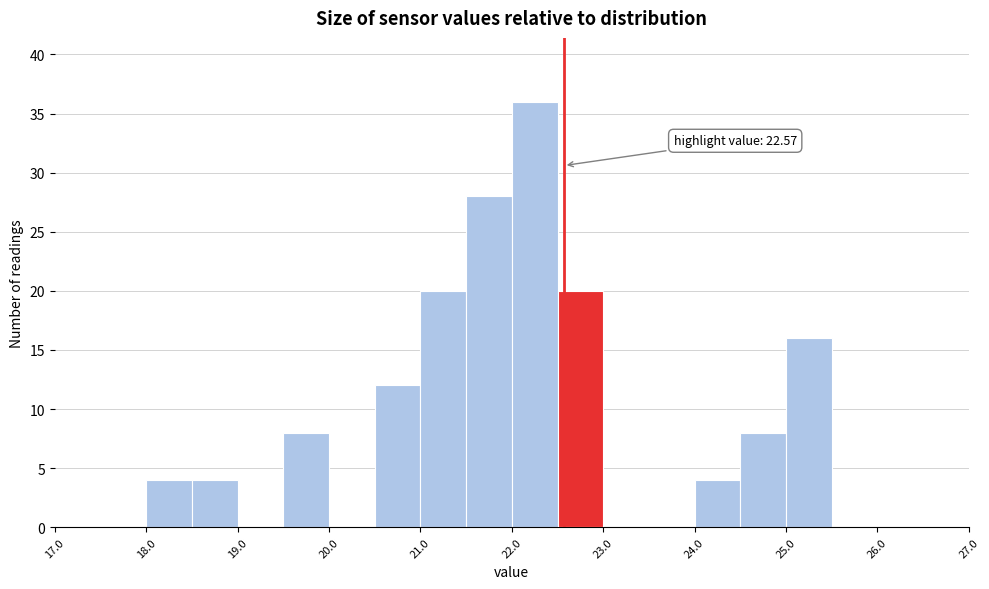

Over which range of the x-axis is the bar tallest?

22.0 to 22.5